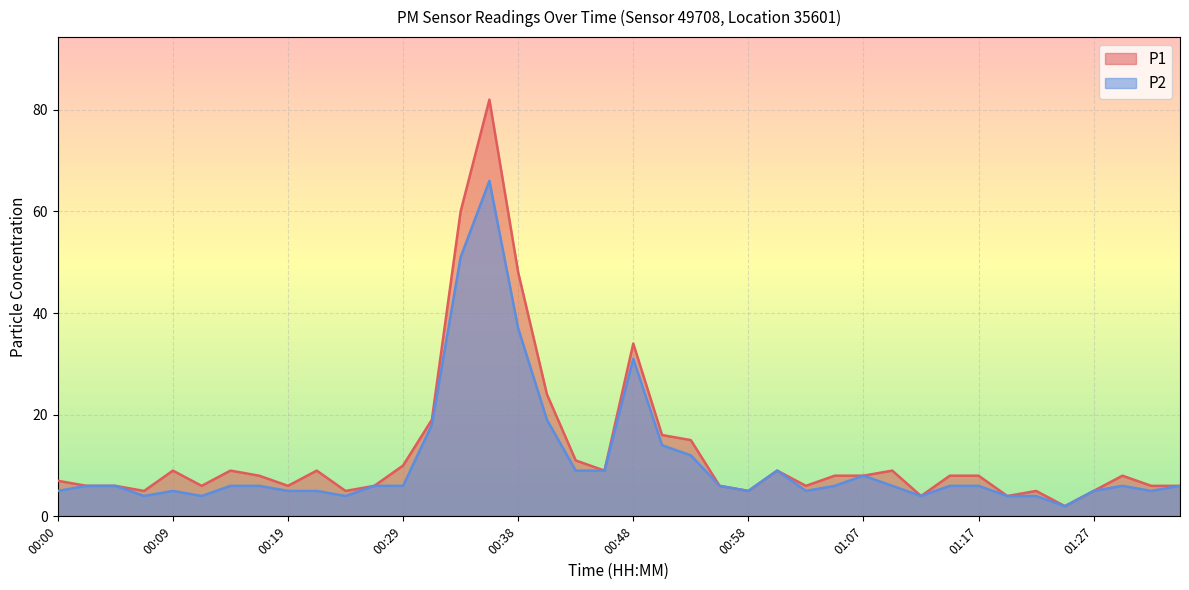

At 01:27, list the series in order from smallest to largest.

P1, P2